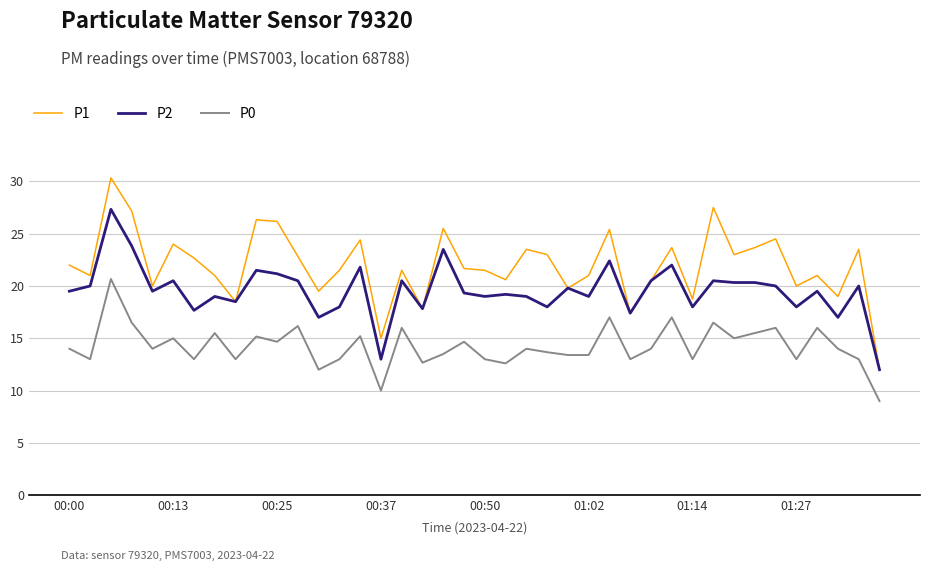

What is the maximum value for P2?

27.3